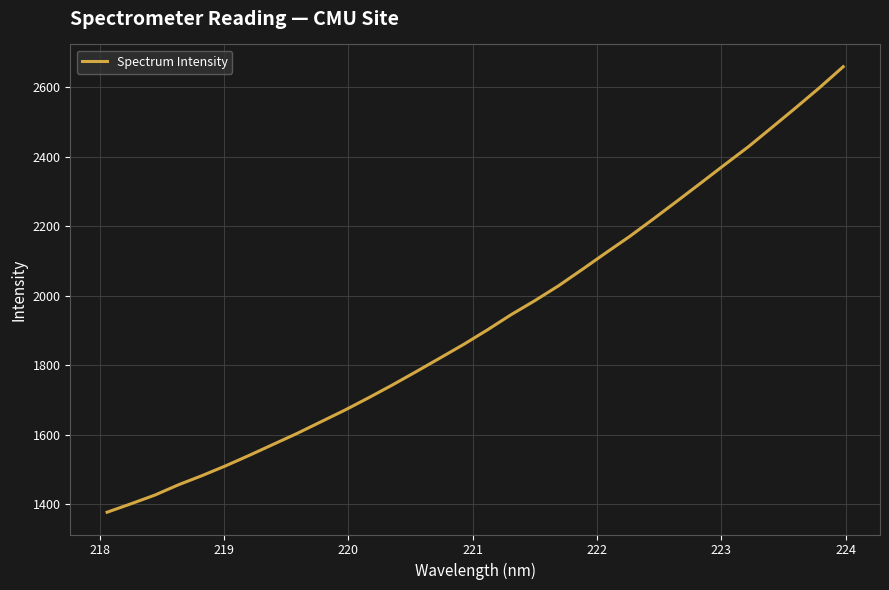

How many distinct data groups are displayed?

1